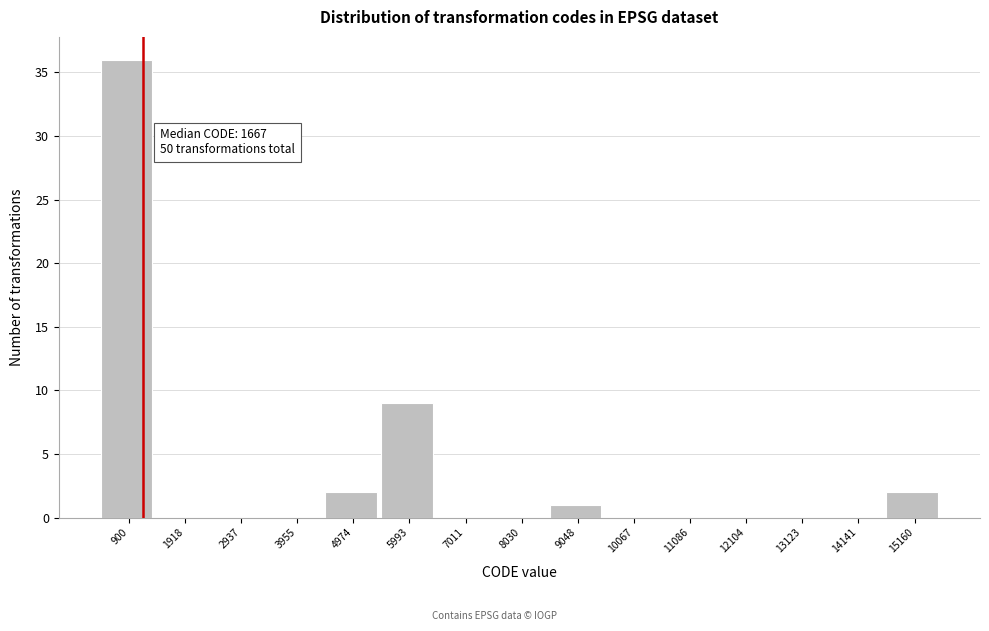

Reading left to right, what are all the values shown in this chart?

900=36	1918=0	2937=0	3955=0	4974=2	5993=9	7011=0	8030=0	9048=1	10067=0	11086=0	12104=0	13123=0	14141=0	15160=2